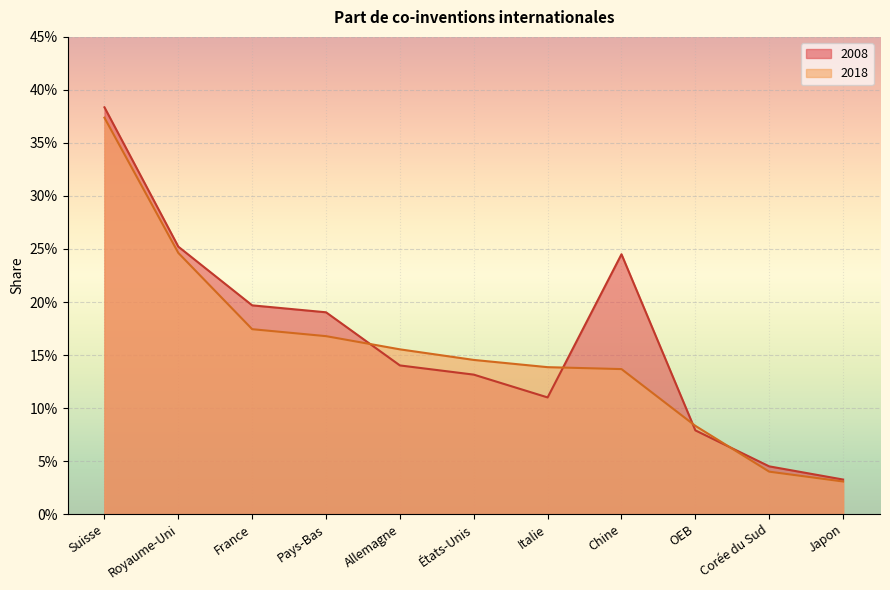

Does the chart display data point markers on the line(s)?

No